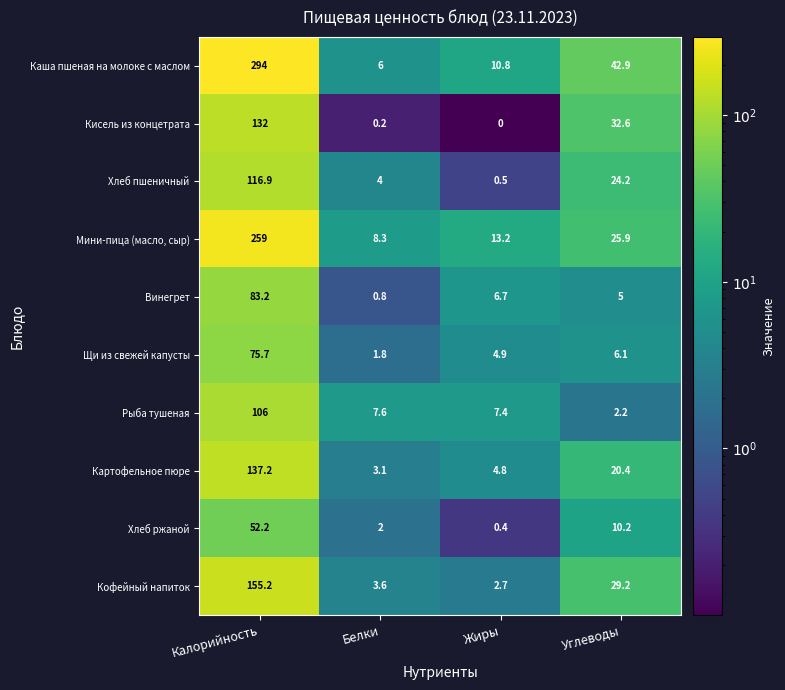

Which label corresponds to the smallest value in the chart?

Жиры